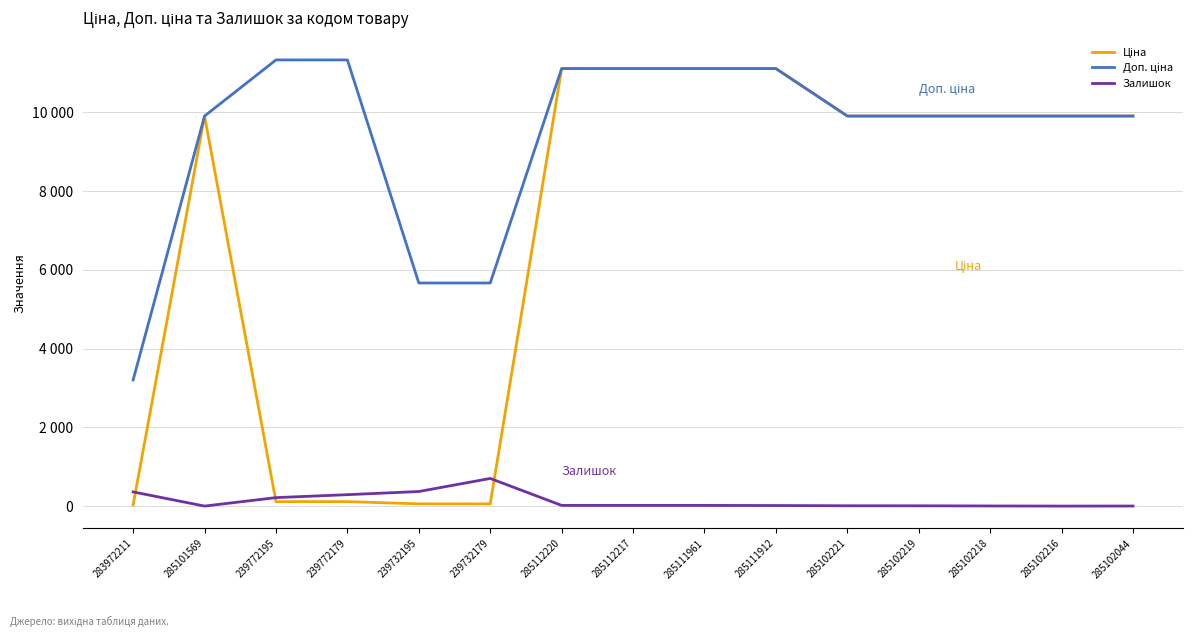

Does the chart display data point markers on the line(s)?

No